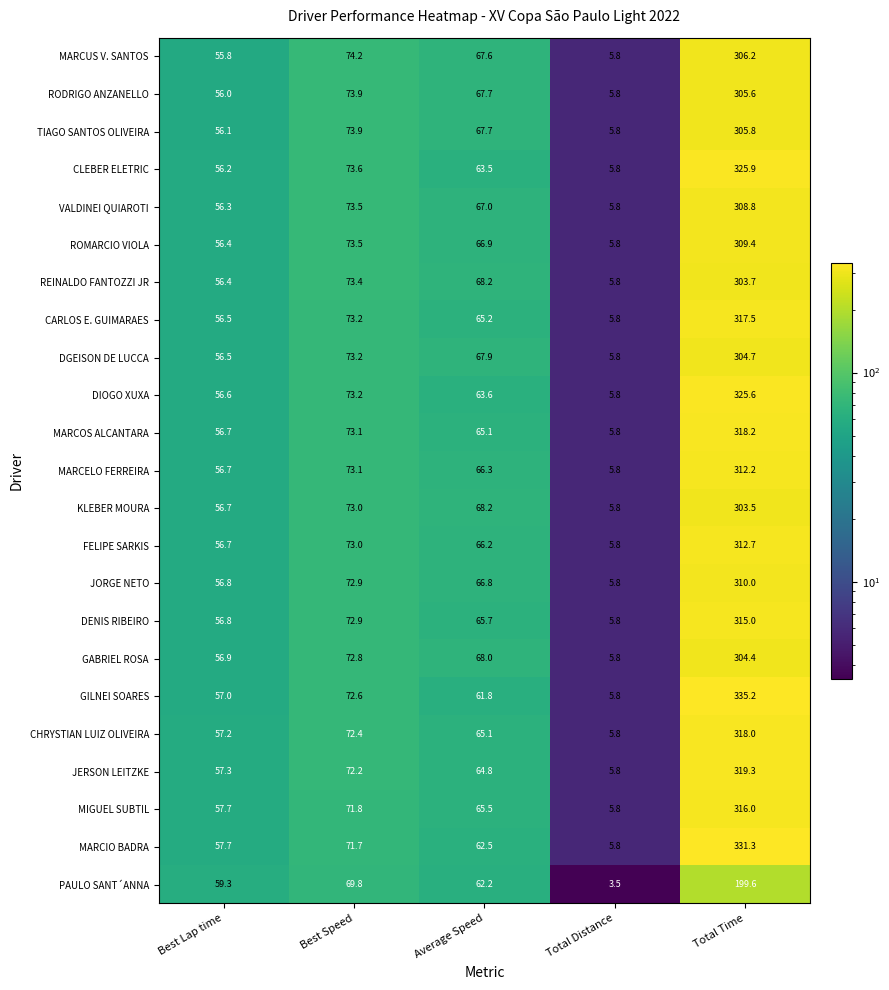

Is it true that MARCUS V. SANTOS equals 55.8 at Best Lap time?

True